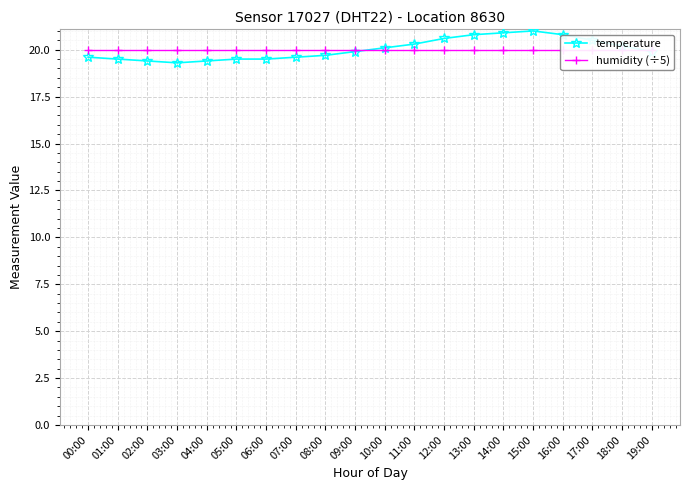

At which label is temperature closest to 20?

09:00